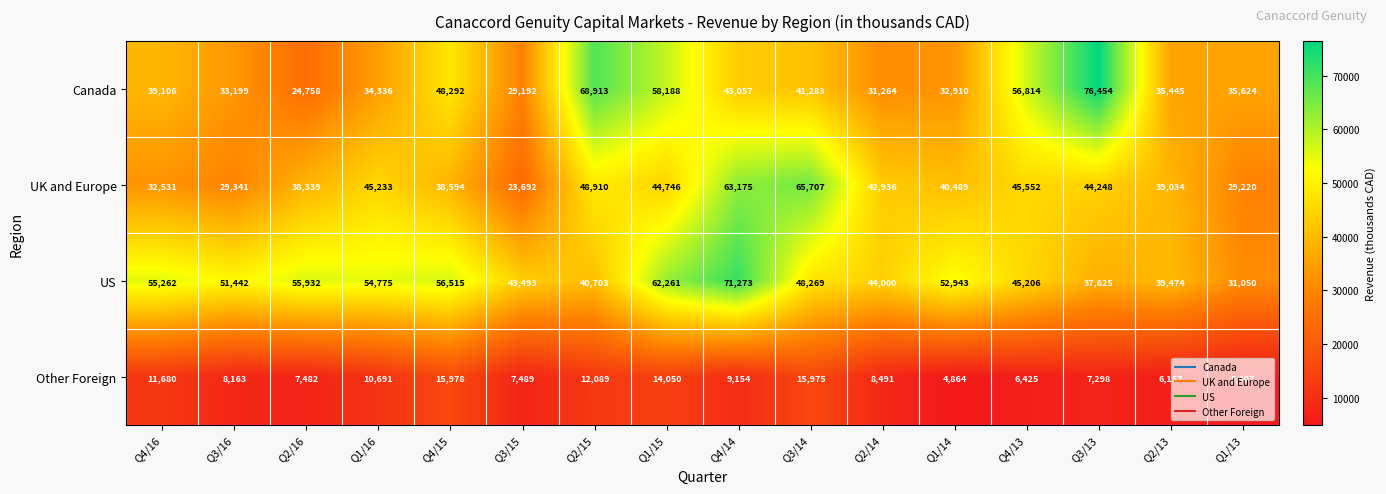

What is the smallest value displayed?

4864